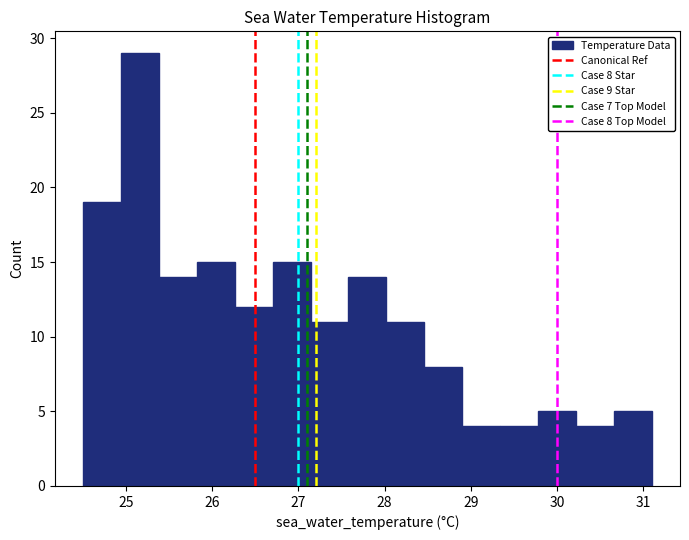

Over which range of the x-axis is the bar tallest?

24.94 to 25.38